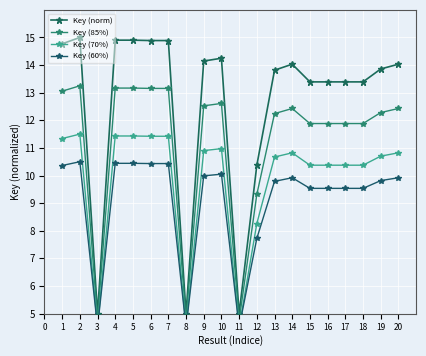

What is the maximum value for Key (70%)?

11.5